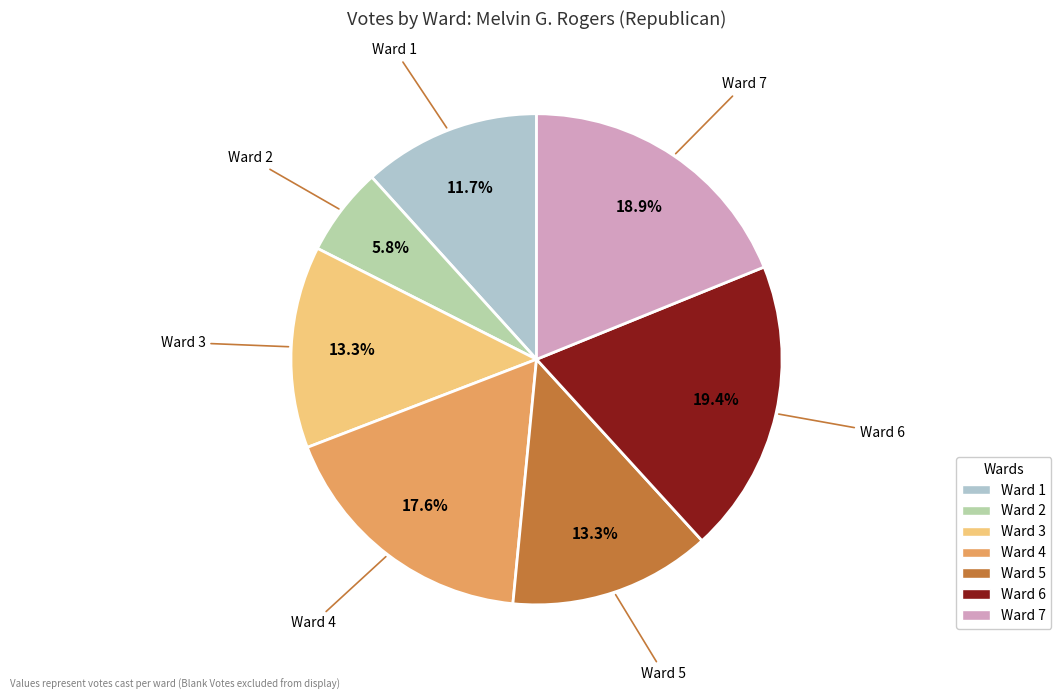

Is the sum of Ward 3 and Ward 7 greater than half?

No